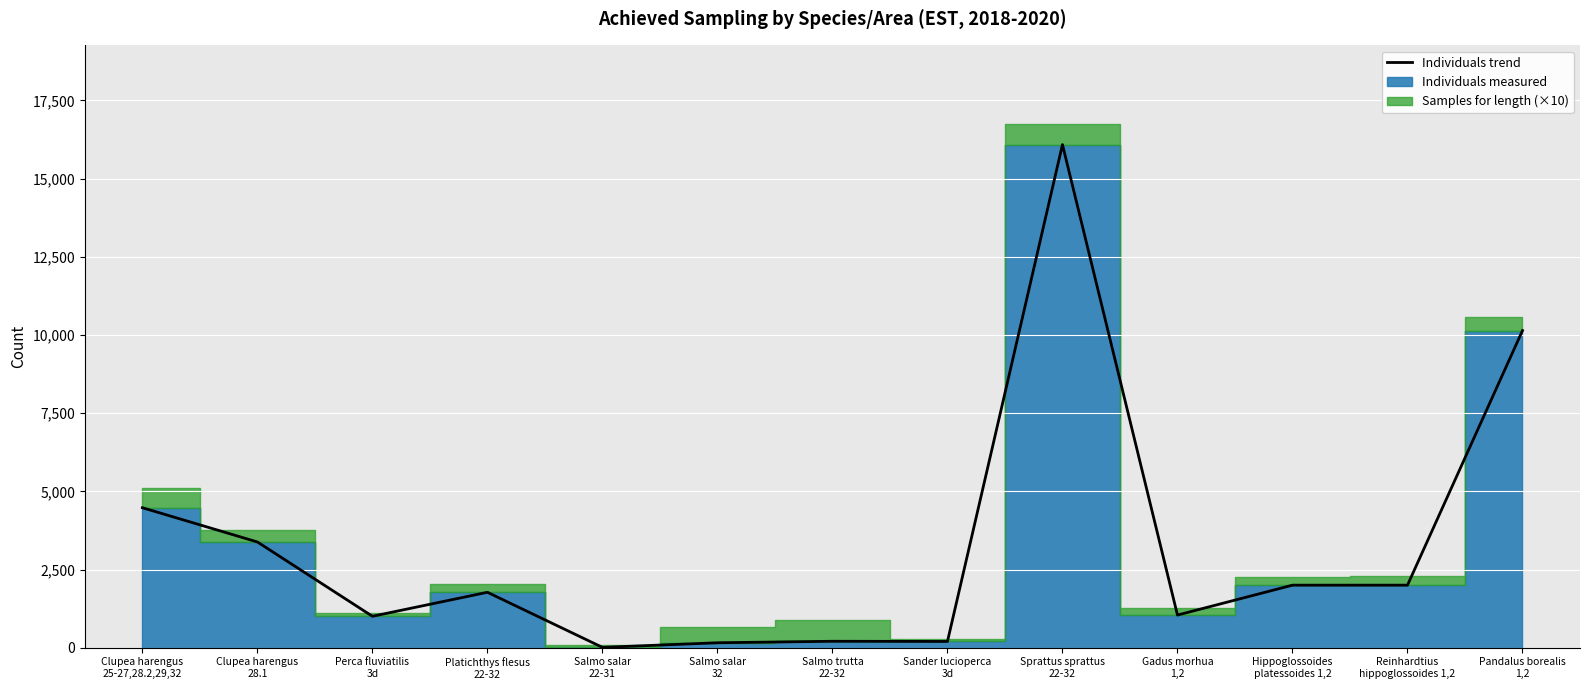

Is this an area chart (filled region under the line)?

No